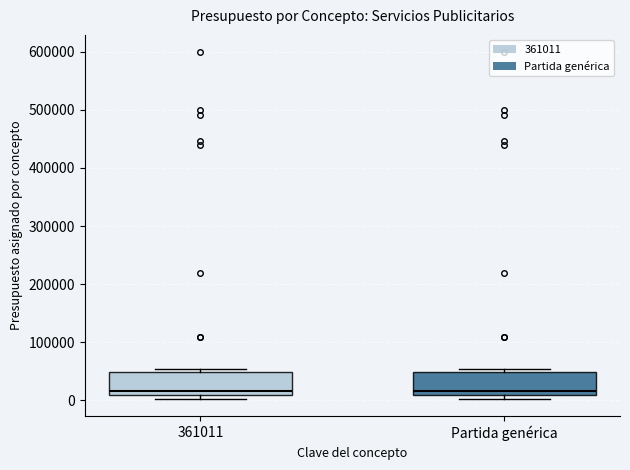

Where is the upper edge of the box for Partida genérica on the y-axis? The values are not printed on the chart, so give them approximately, as read against the axis.

50000